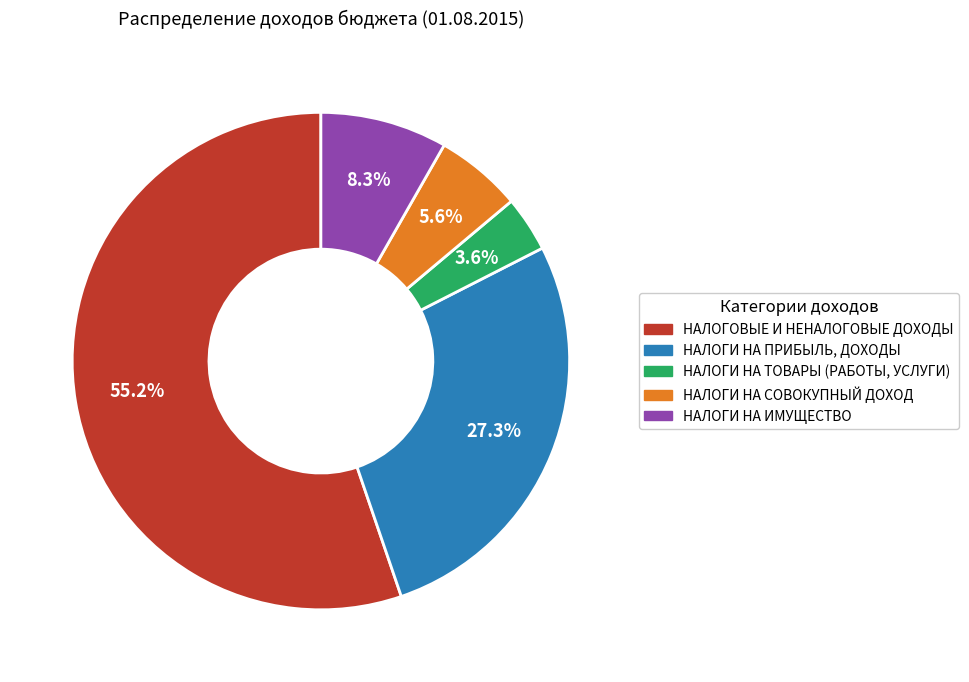

Which slice is the smallest?

НАЛОГИ НА ТОВАРЫ (РАБОТЫ, УСЛУГИ)